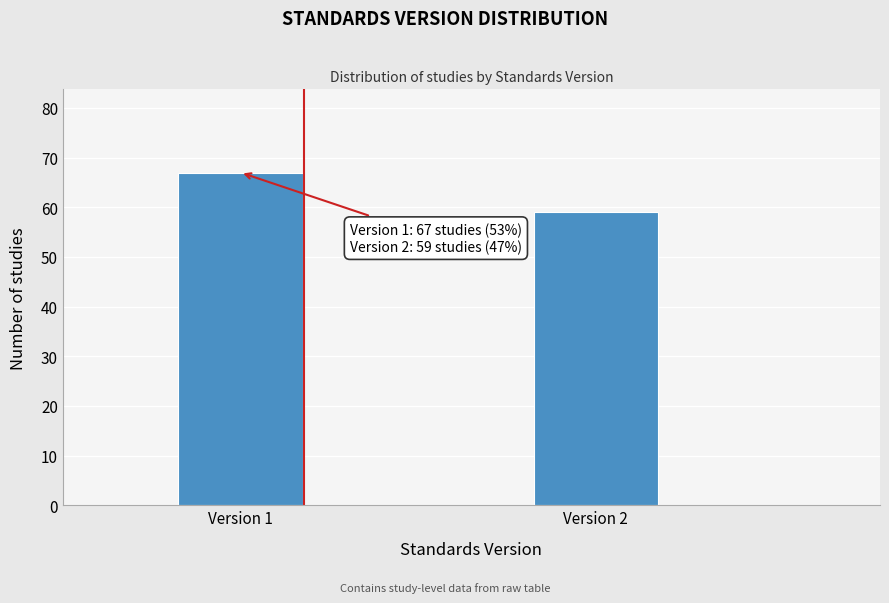

Reading left to right, transcribe all the data shown in this chart.

Version 1=67	Version 2=59